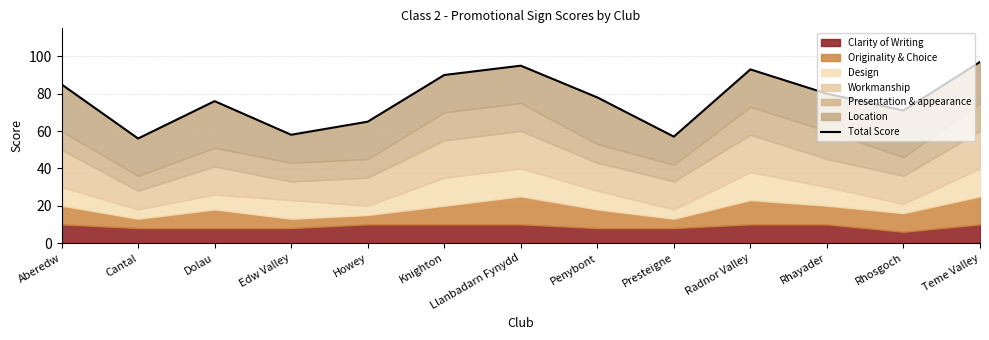

How many data points are less than 78?

6